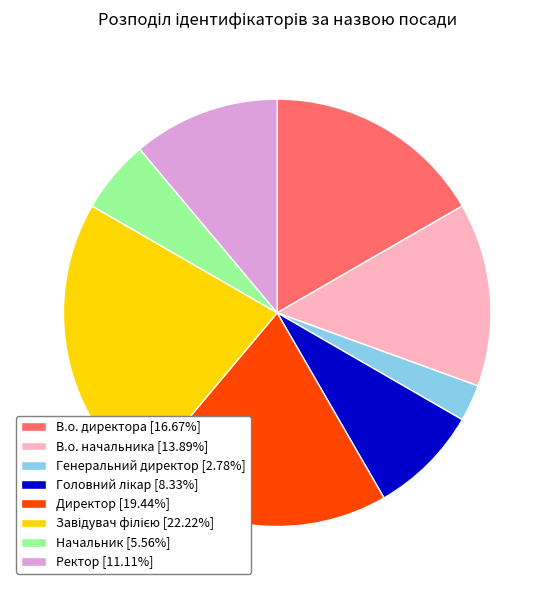

Does any single category account for the majority?

No